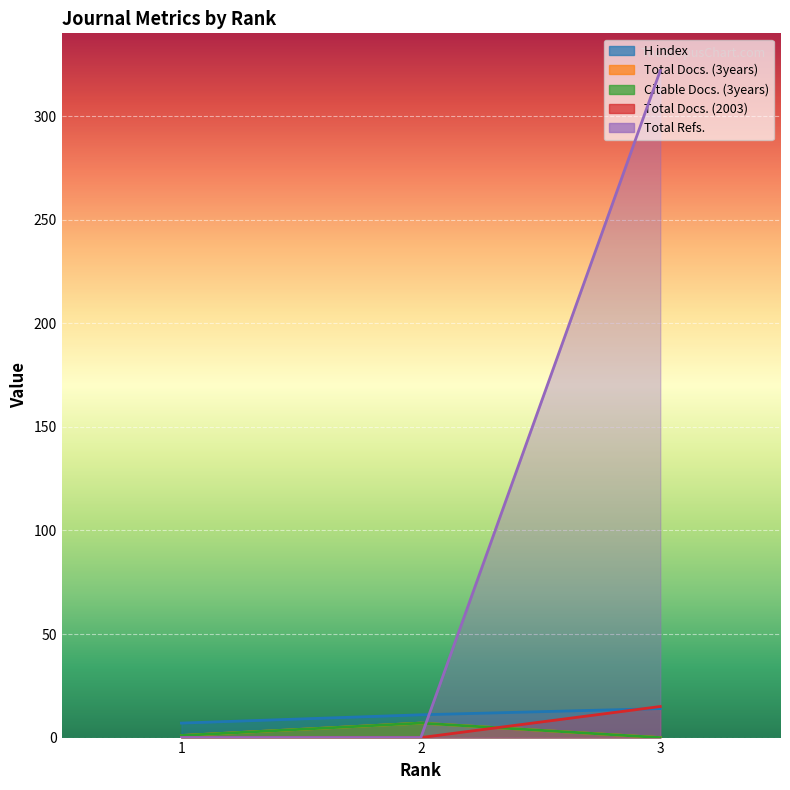

Between 1 and 2, which series saw the biggest shift?

Total Docs. (3years)